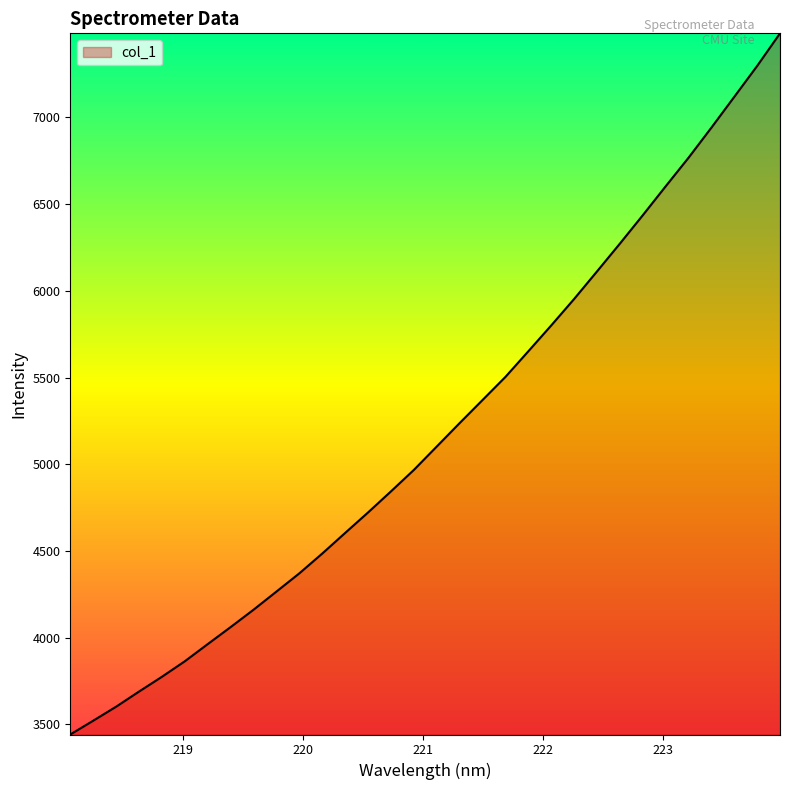

Does the chart display data point markers on the line(s)?

No